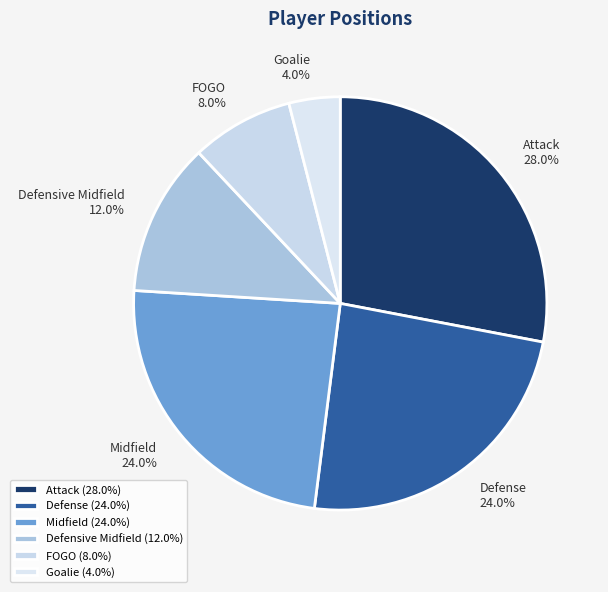

Does Defensive Midfield represent more than half of the total?

No